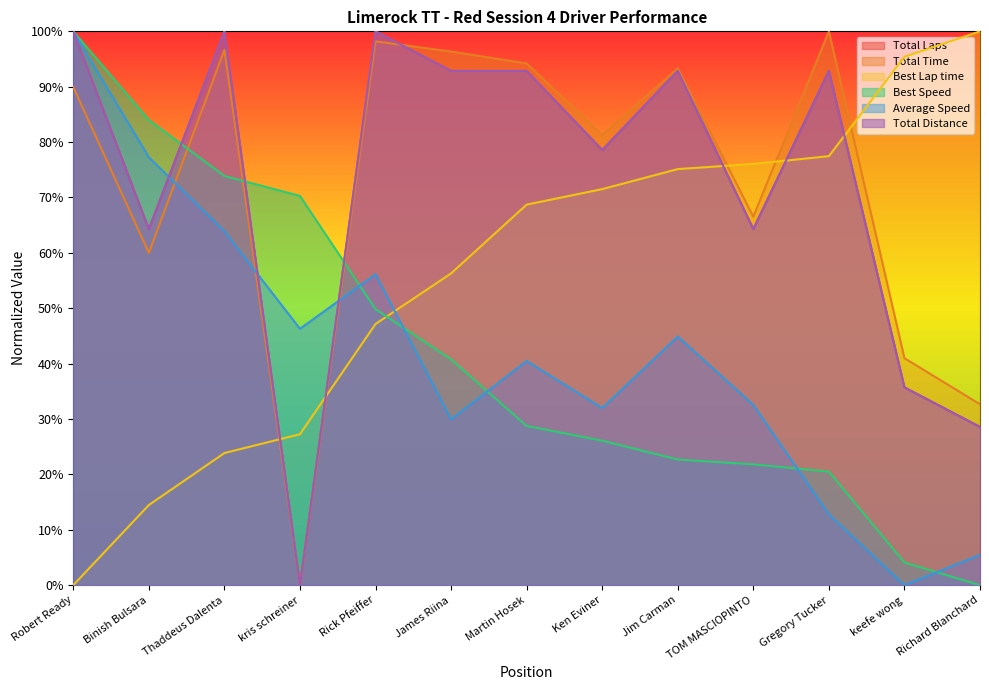

How many data points in Average Speed are above 40?

7